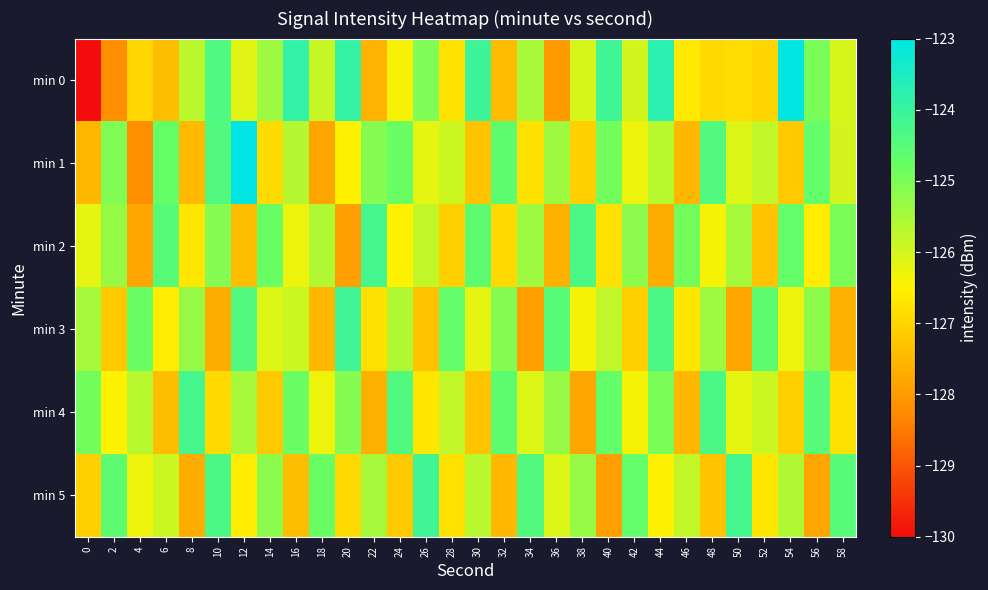

At which category does the chart reach its peak across all series?

12